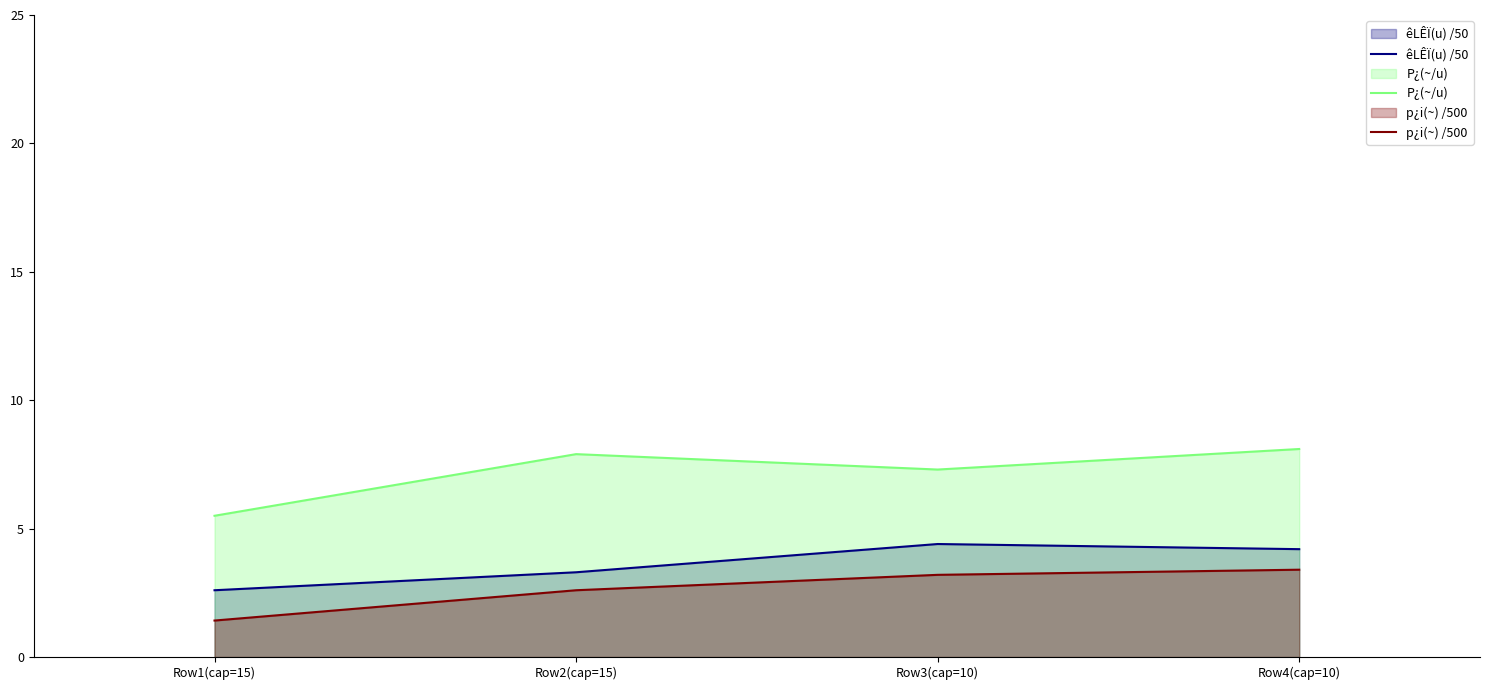

Count the êLÊÏ(u) /50 values in the range 3 to 4.

1